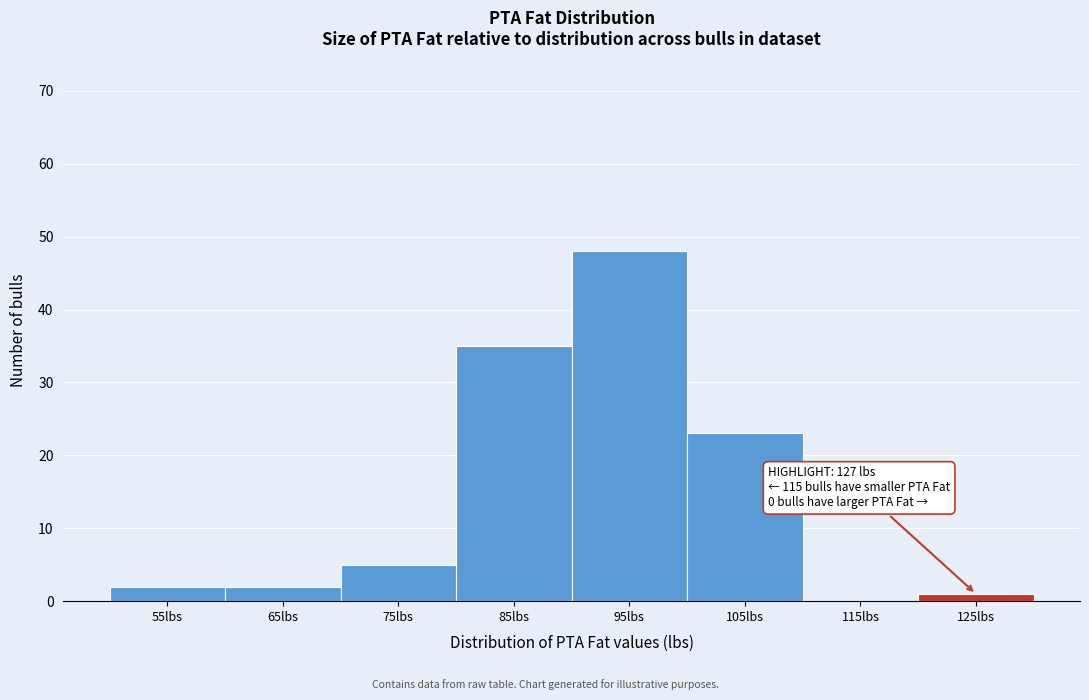

Reading right to left, list all the values displayed in this chart.

125lbs=1	115lbs=0	105lbs=23	95lbs=48	85lbs=35	75lbs=5	65lbs=2	55lbs=2